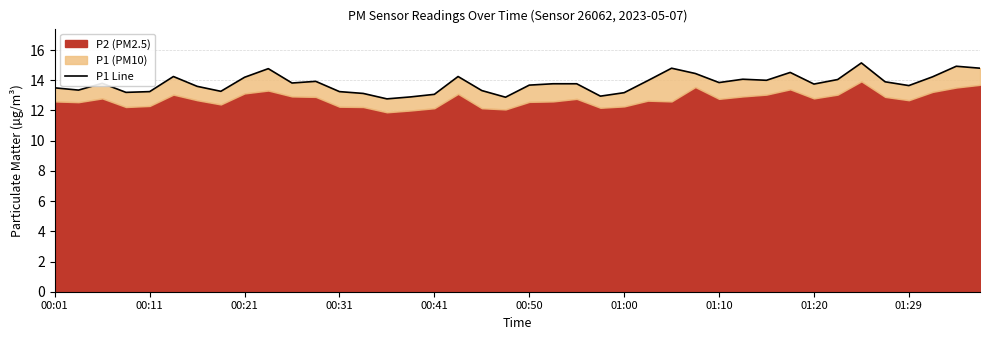

What is the change in value from 28 to 37?

+0.4